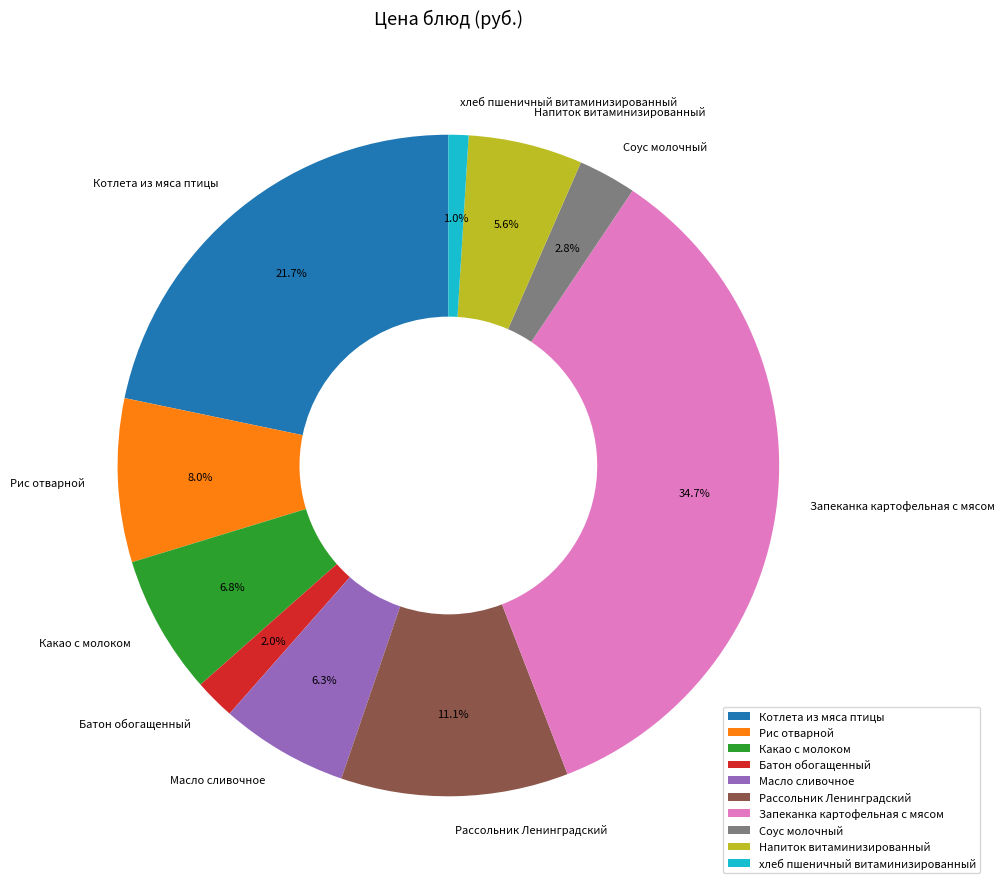

What is the ratio of the value at Батон обогащенный to the value at хлеб пшеничный витаминизированный?

2.0